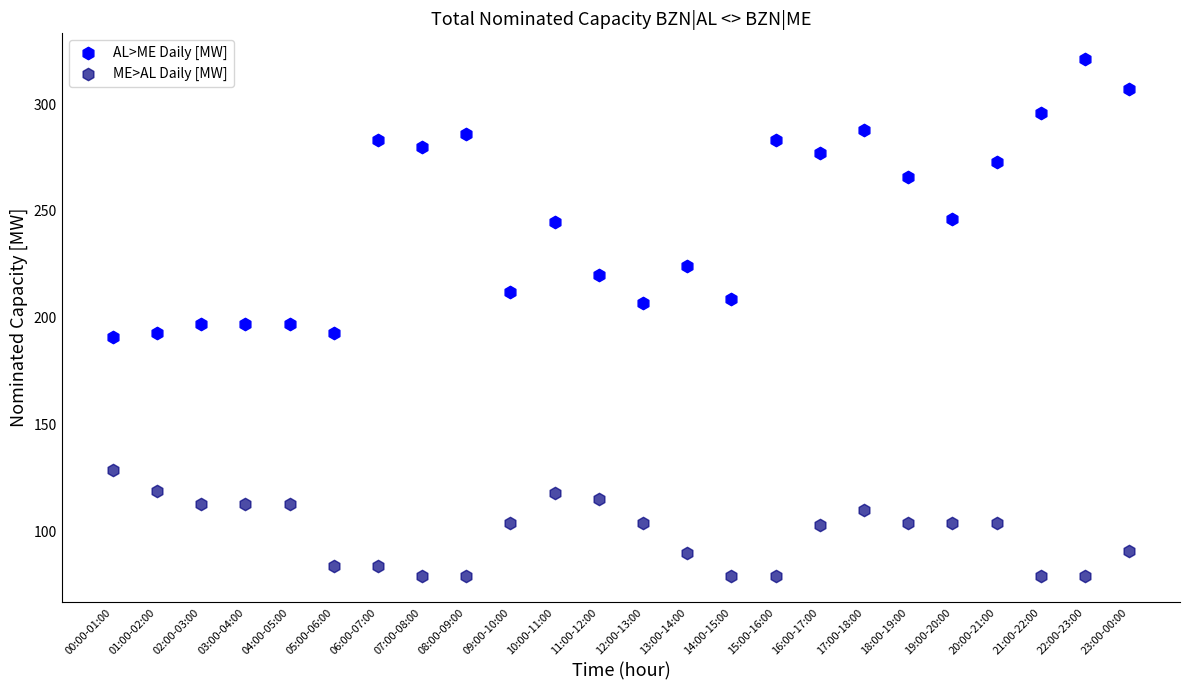

What are all the series names shown in the legend?

AL>ME Daily [MW], ME>AL Daily [MW]